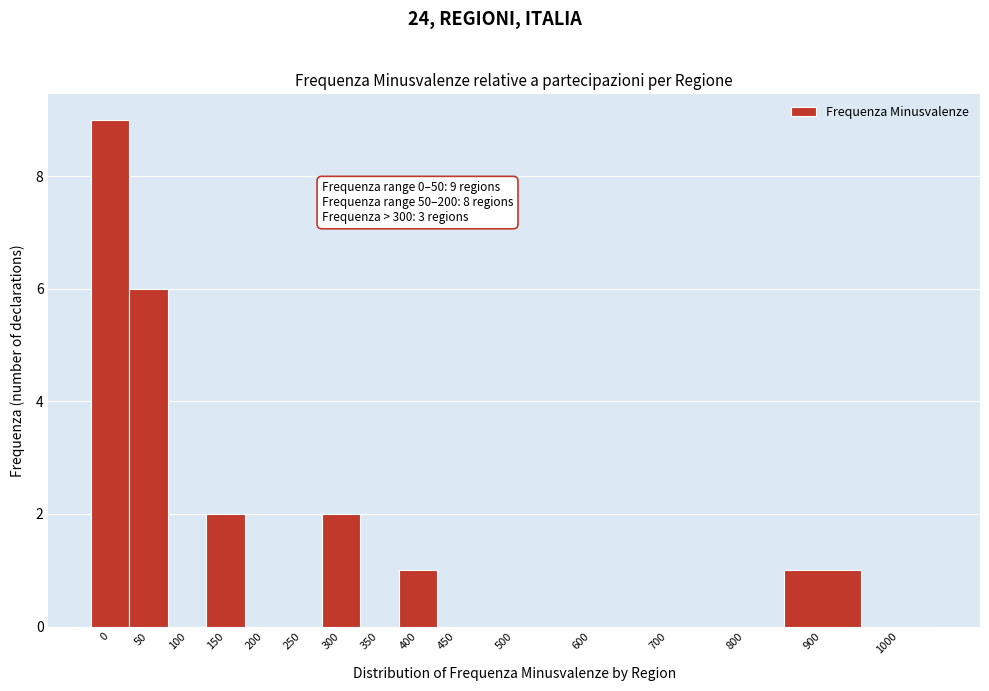

Reading left to right, list all the values displayed in this chart.

0=9	50=6	100=0	150=2	200=0	250=0	300=2	350=0	400=1	450=0	500=0	600=0	700=0	800=0	900=1	1000=0